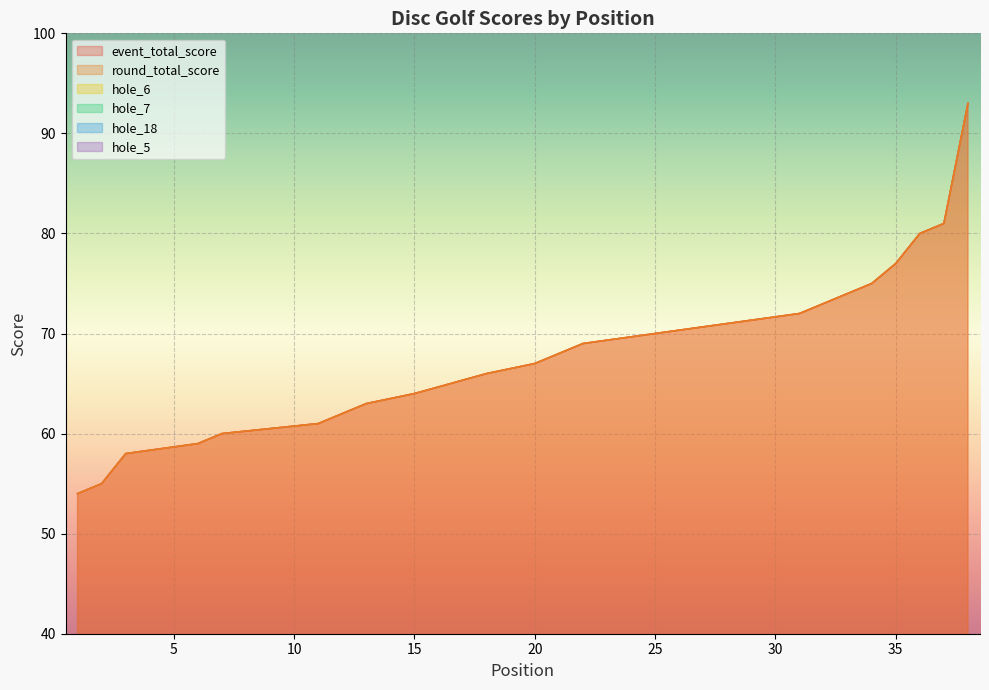

What is the value of the hole_6 point at the 15th from the left?

4